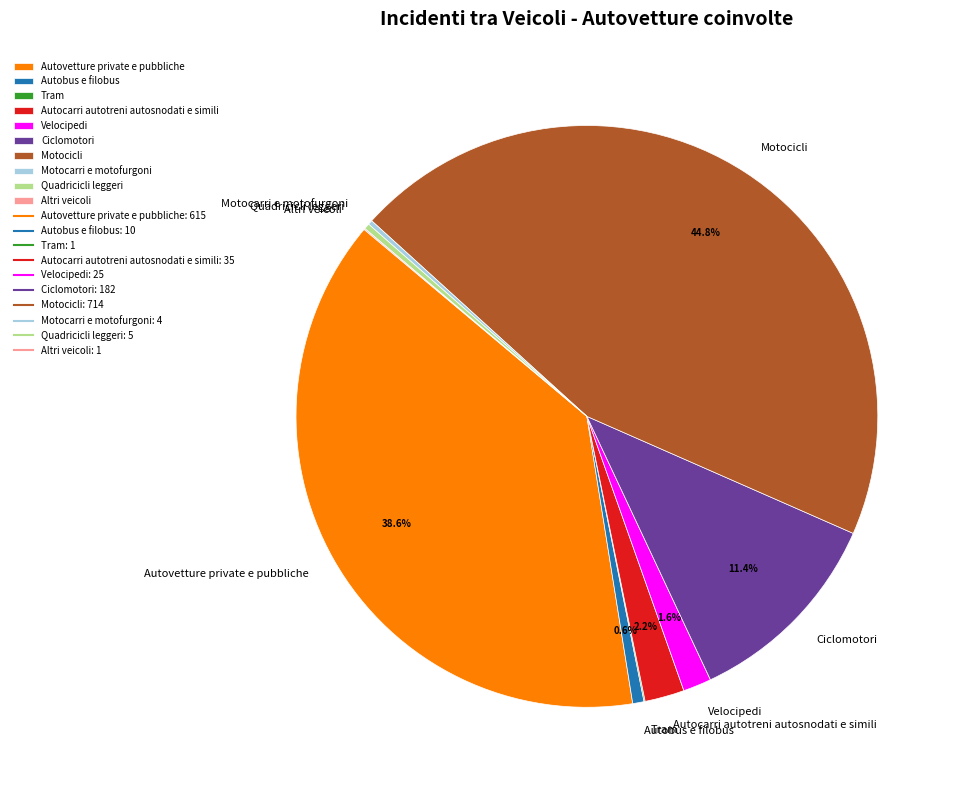

To the nearest percent, what is the difference between the largest and smallest slice percentages?

45%